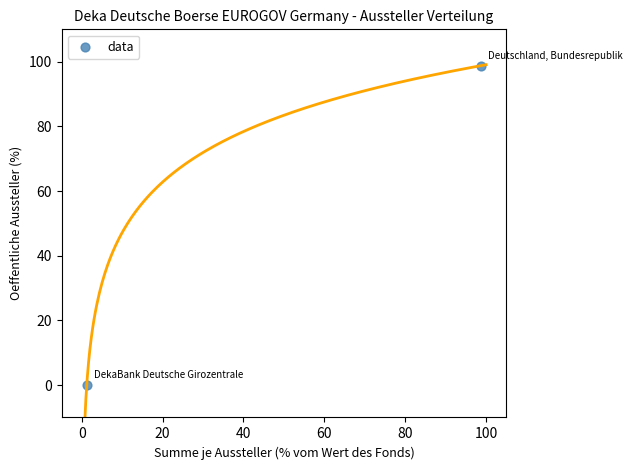

What is the average X value?

50.0